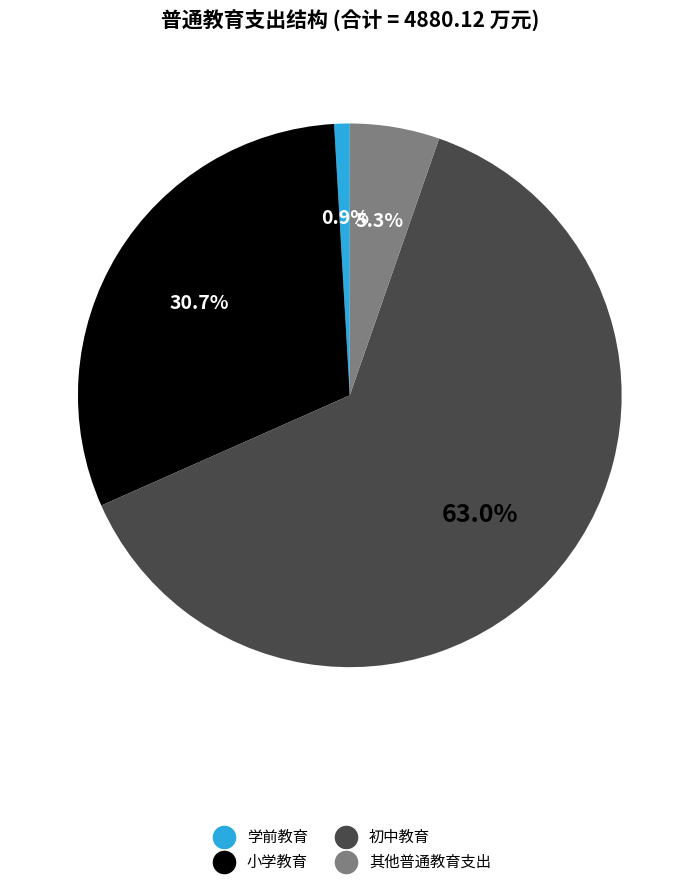

What is the ratio of the value at 小学教育 to the value at 学前教育?

33.3